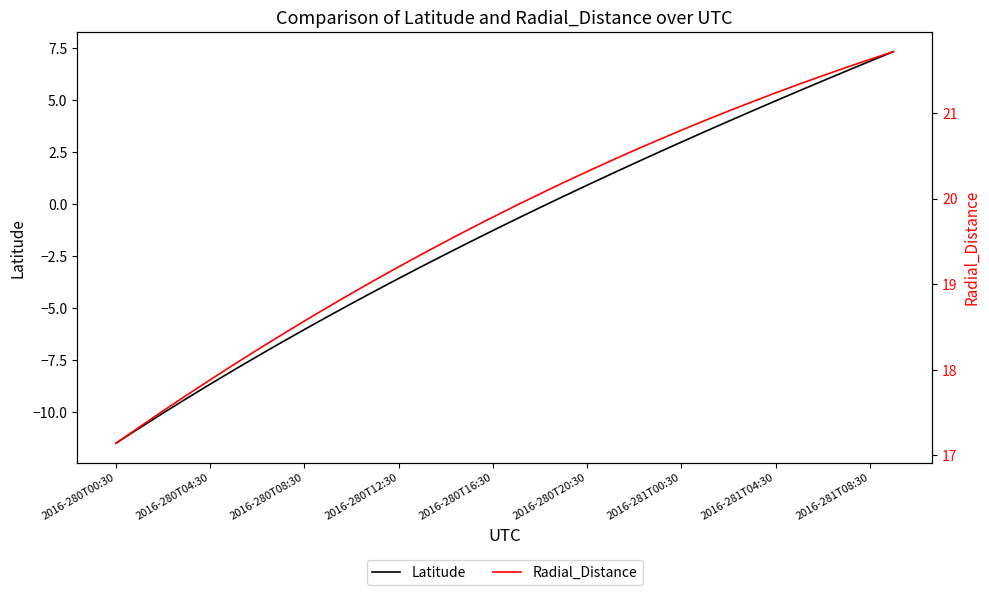

Reading left to right, list all the values displayed in this chart.

Latitude: -11.5	-10.8	-10.0	-9.3	-8.7	-8.0	-7.3	-6.7	-6.0	-5.4	-4.8	-4.2	-3.6	-3.0	-2.4	-1.8	-1.3	-0.7	-0.2	0.4	0.9	1.4	2.0	2.5	3.0	3.5	4.0	4.5	5.0	5.4	5.9	6.4	6.9	7.3
Radial_Distance: 17.1	17.3	17.5	17.7	17.9	18.1	18.2	18.4	18.6	18.7	18.9	19.1	19.2	19.4	19.5	19.6	19.8	19.9	20.1	20.2	20.3	20.4	20.6	20.7	20.8	20.9	21.0	21.1	21.2	21.3	21.4	21.5	21.6	21.7